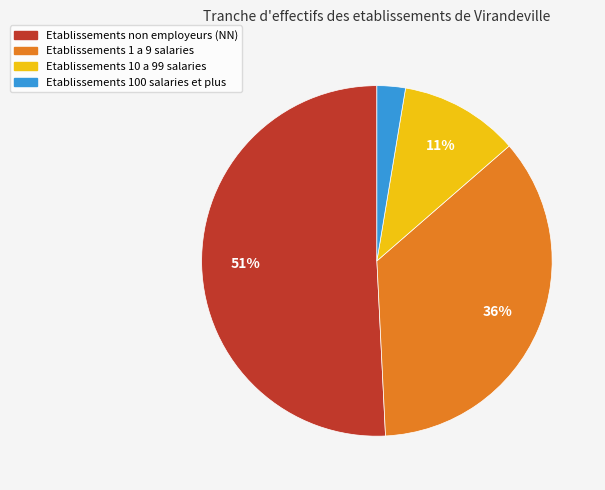

Is there any slice that represents more than half of the pie?

Yes